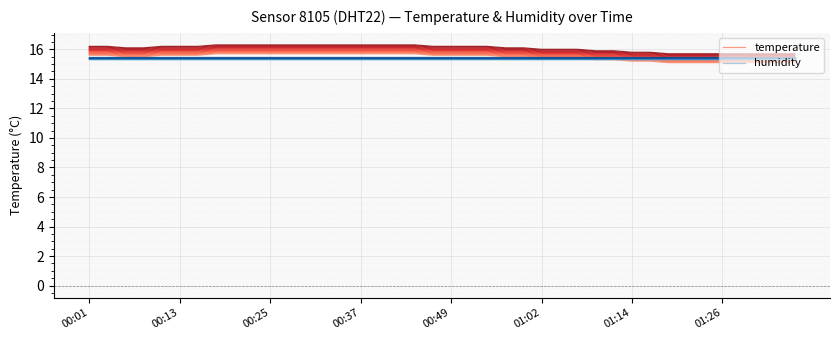

What is the maximum value for temperature?

15.7